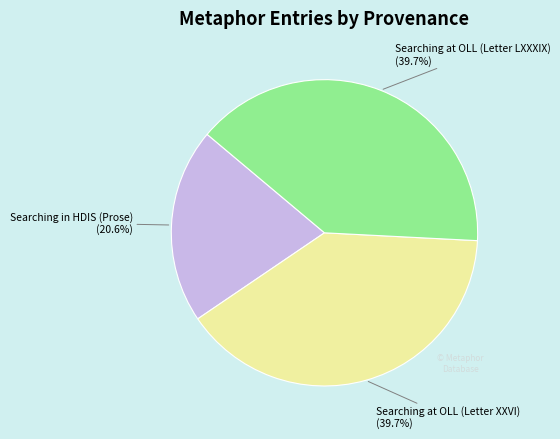

Is there any slice that represents more than half of the pie?

No